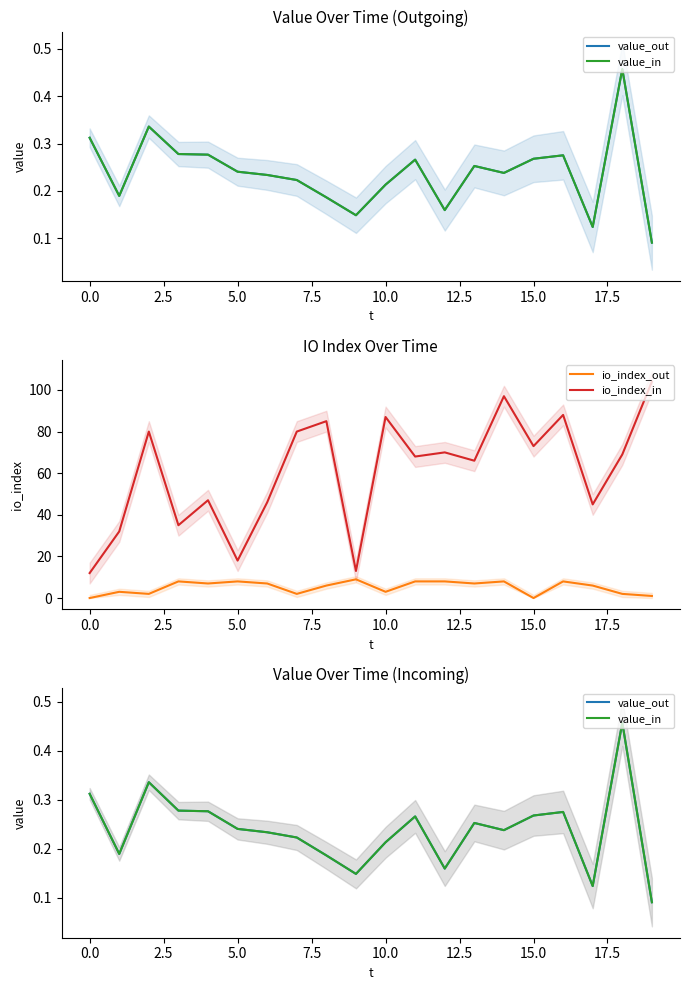

Reading right to left, list all the values displayed in this chart.

value_out: 0.1	0.5	0.1	0.3	0.3	0.2	0.3	0.2	0.3	0.2	0.1	0.2	0.2	0.2	0.2	0.3	0.3	0.3	0.2	0.3
value_in: 0.1	0.5	0.1	0.3	0.3	0.2	0.3	0.2	0.3	0.2	0.1	0.2	0.2	0.2	0.2	0.3	0.3	0.3	0.2	0.3
io_index_out: 1.0	2.0	6.0	8.0	0.0	8.0	7.0	8.0	8.0	3.0	9.0	6.0	2.0	7.0	8.0	7.0	8.0	2.0	3.0	0.0
io_index_in: 104.0	69.0	45.0	88.0	73.0	97.0	66.0	70.0	68.0	87.0	13.0	85.0	80.0	46.0	18.0	47.0	35.0	80.0	32.0	12.0